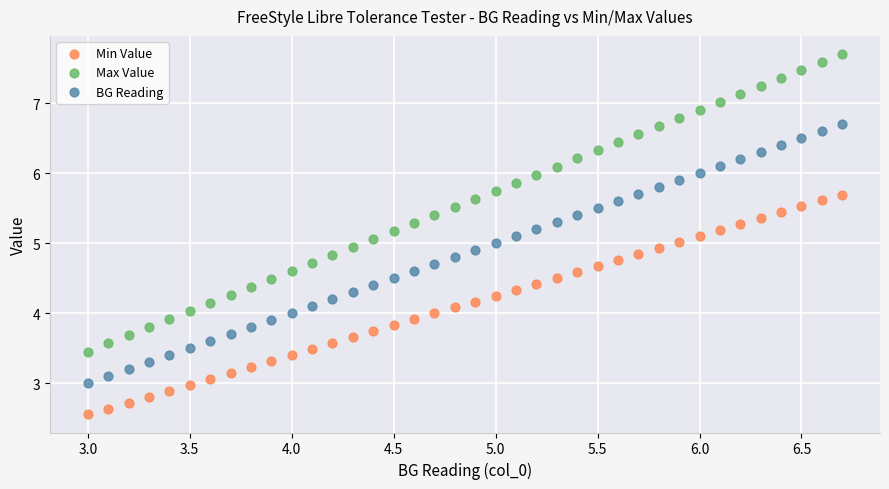

What is the X range (max minus min) for the scatter plot?

3.7